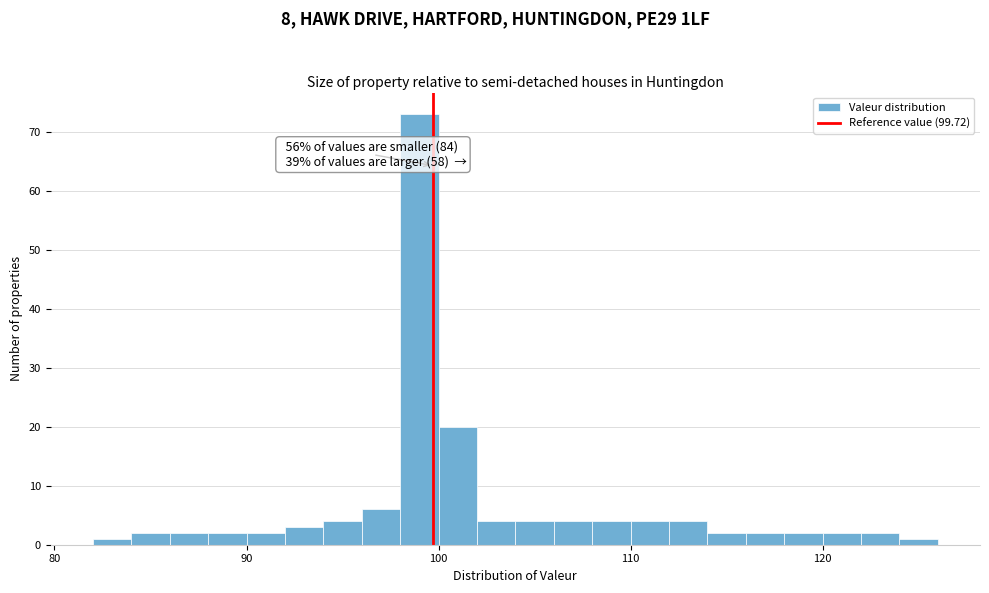

Around what value on the x-axis is the tallest bar? Give the approximate position of its centre, as read against the axis.

99